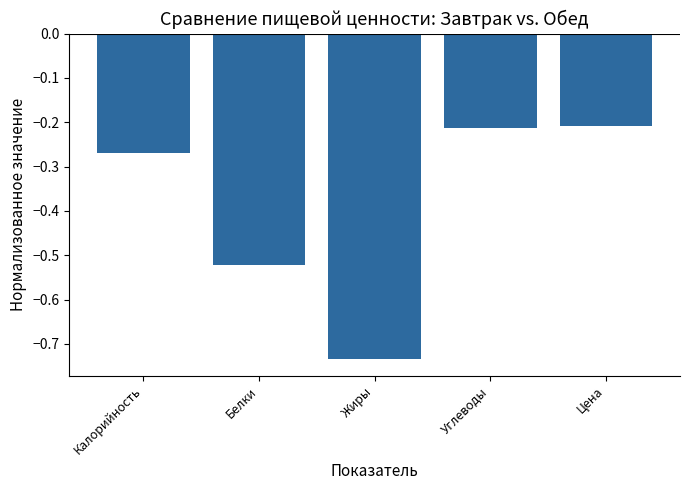

What is the label of the 4th bar from the left?

Углеводы